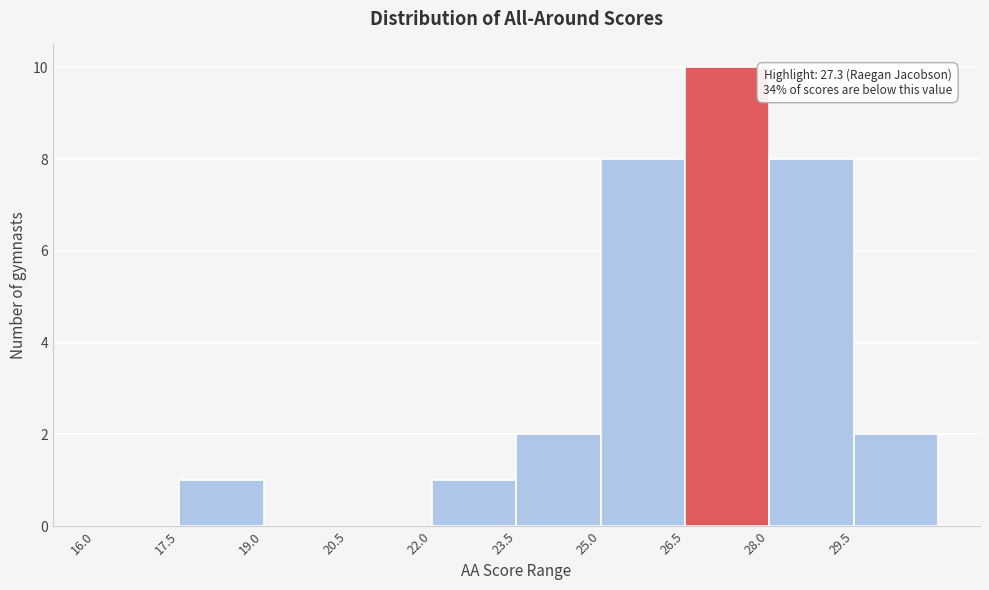

Over which range of the x-axis is the bar tallest?

26.5 to 28.0